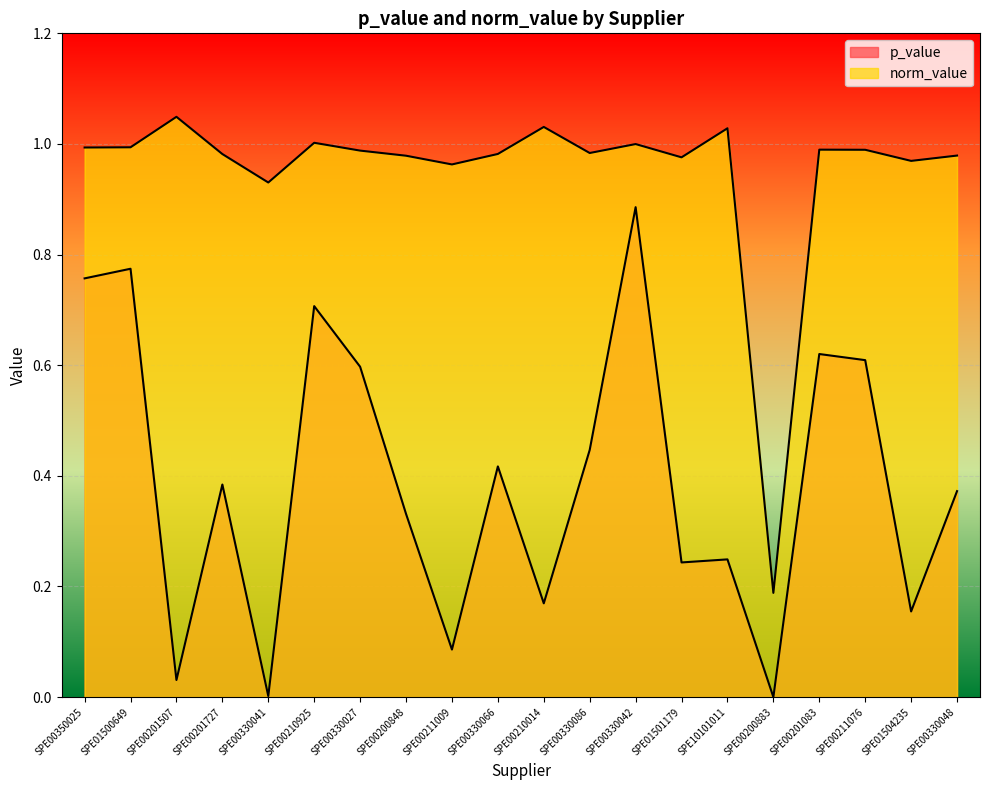

Where is the first local maximum for norm_value?

SPE00201507